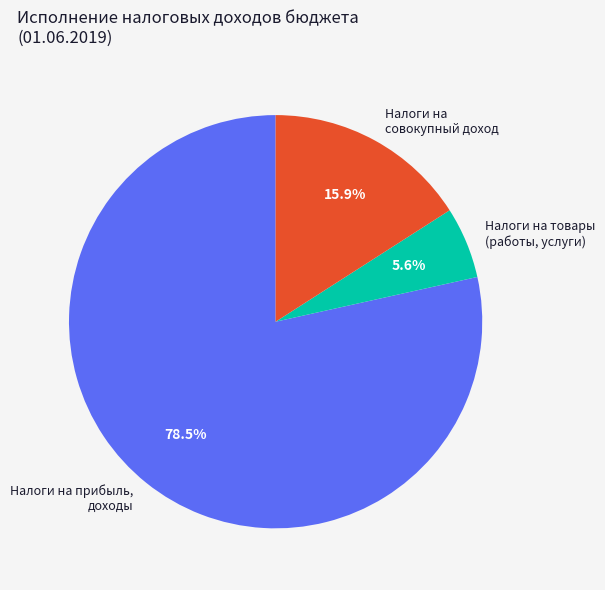

What is the largest slice in the pie chart?

Налоги на прибыль, доходы